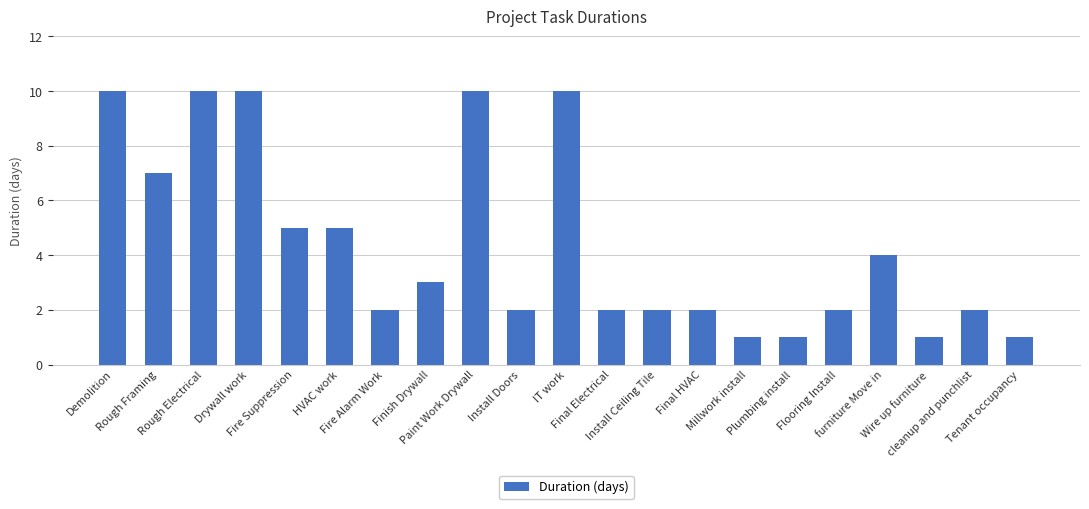

Reading left to right, what are all the values shown in this chart?

10	7	10	10	5	5	2	3	10	2	10	2	2	2	1	1	2	4	1	2	1